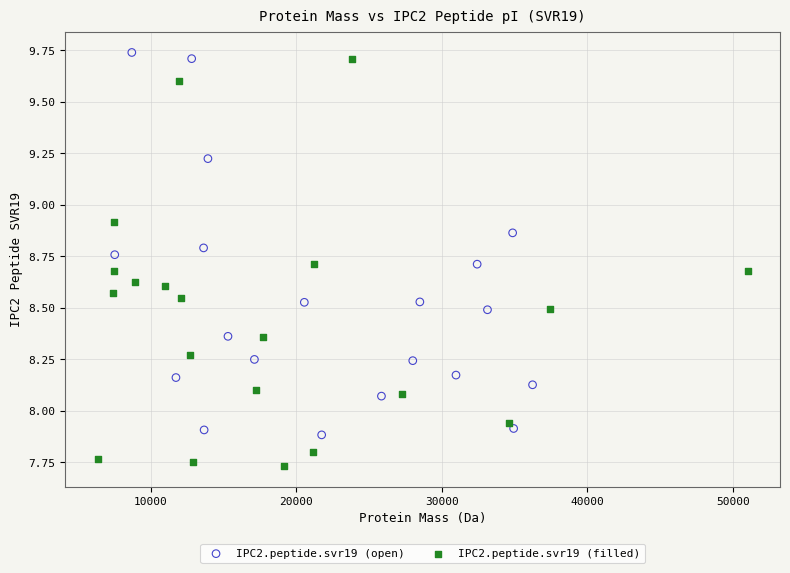

Which series reaches the minimum Y coordinate?

IPC2.peptide.svr19 (filled)